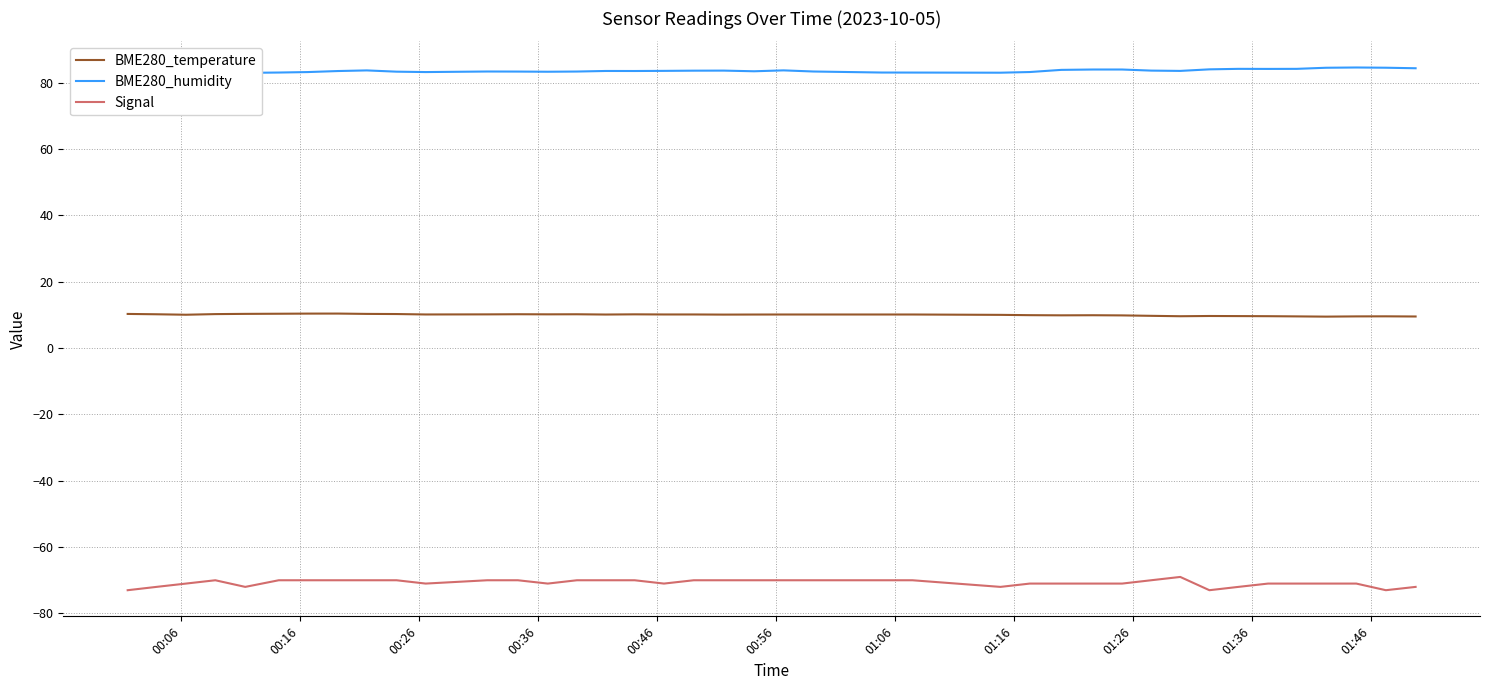

At how many categories does at least one series exceed -40?

40